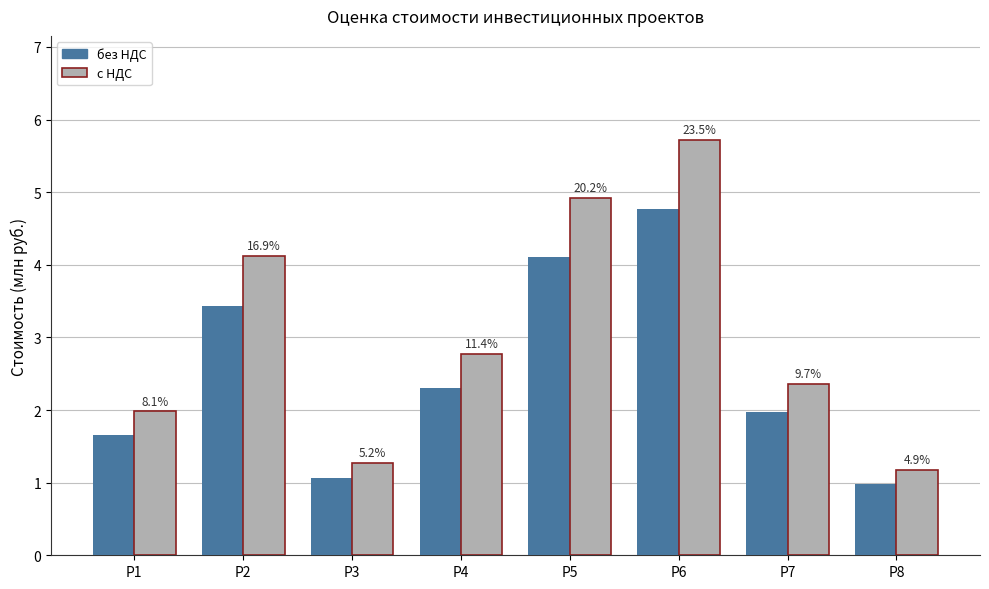

How many bars are there in each group?

2